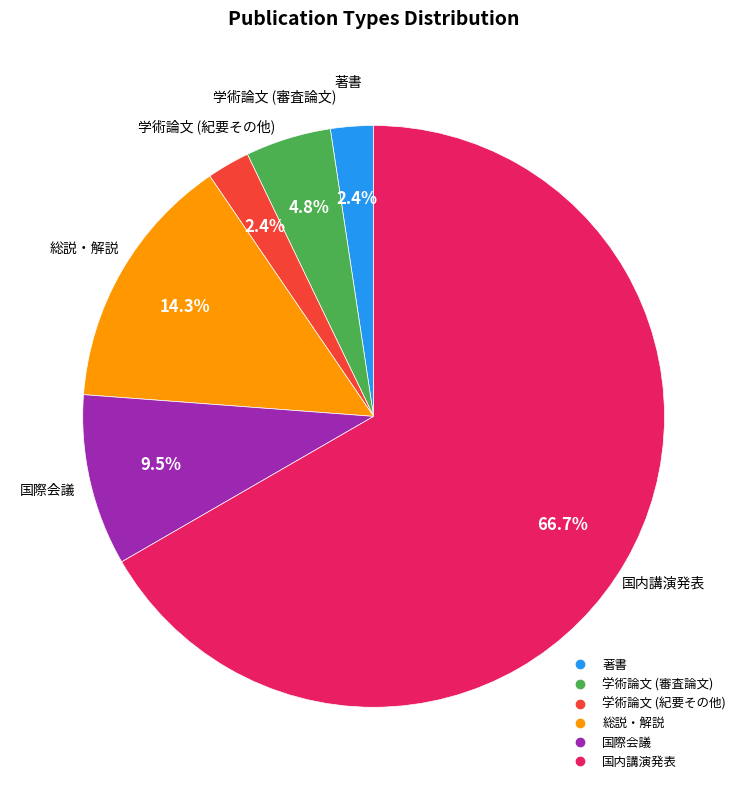

To the nearest percent, what percentage of the pie is 国内講演発表?

67%